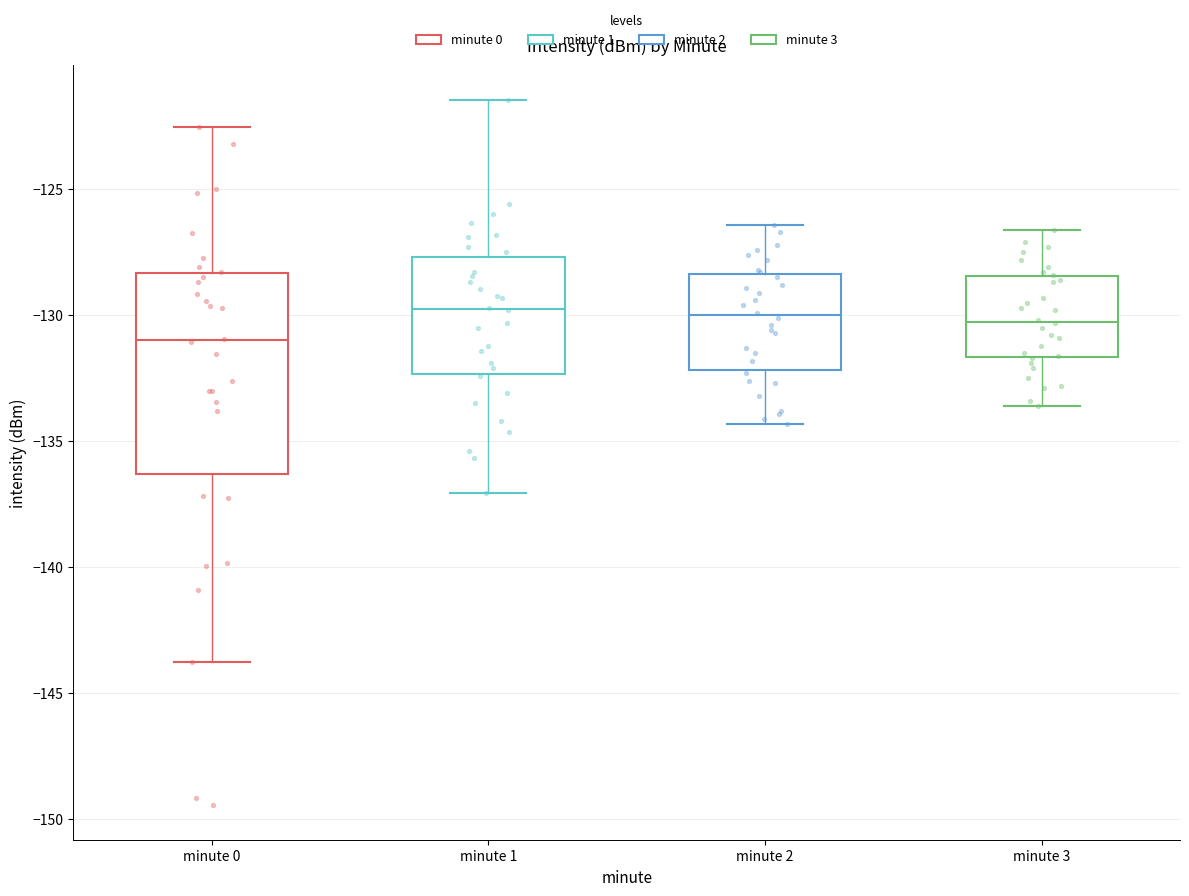

Reading left to right, transcribe this box plot: for each box, give where its median line is, the range the box spans, and where its two whiskers end, as read against the y-axis. The values are not printed on the chart, so give them approximately, as read against the axis.

minute 0: median -131.0, box -136.5 to -128.5, whiskers -143.5 to -122.5
minute 1: median -129.5, box -132.5 to -127.5, whiskers -137.0 to -121.5
minute 2: median -130.0, box -132.0 to -128.5, whiskers -134.5 to -126.5
minute 3: median -130.0, box -131.5 to -128.5, whiskers -133.5 to -126.5